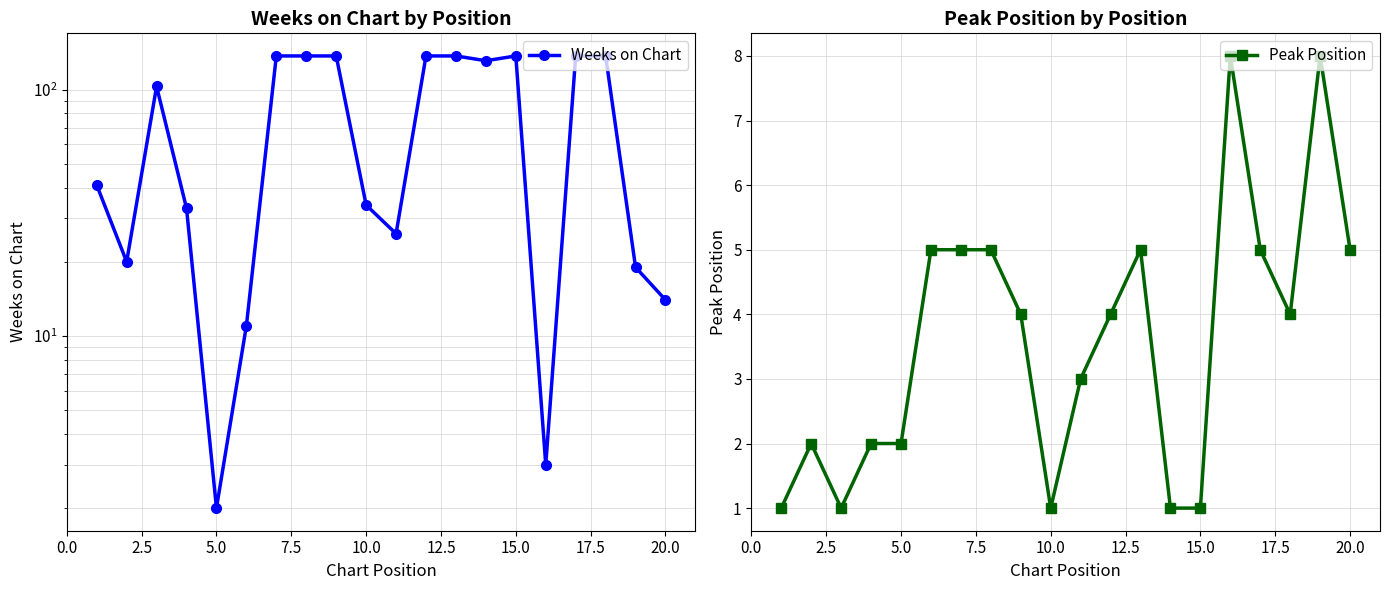

In Peak Position, how many points are lower than both neighbors (excluding endpoints)?

3